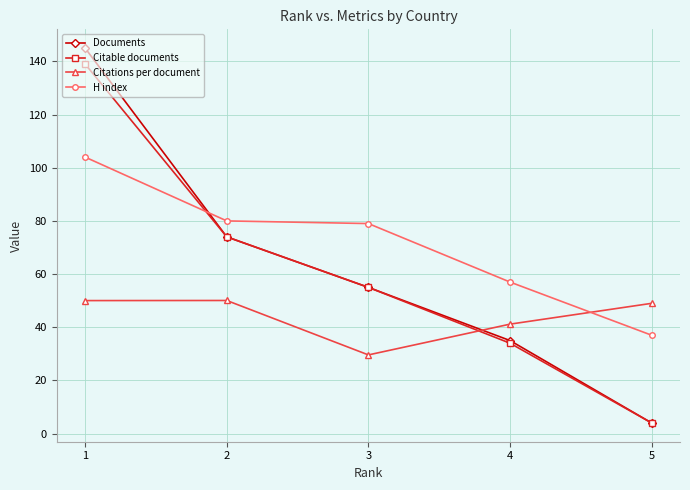

True or false: Citable documents and H index cross at least once.

True